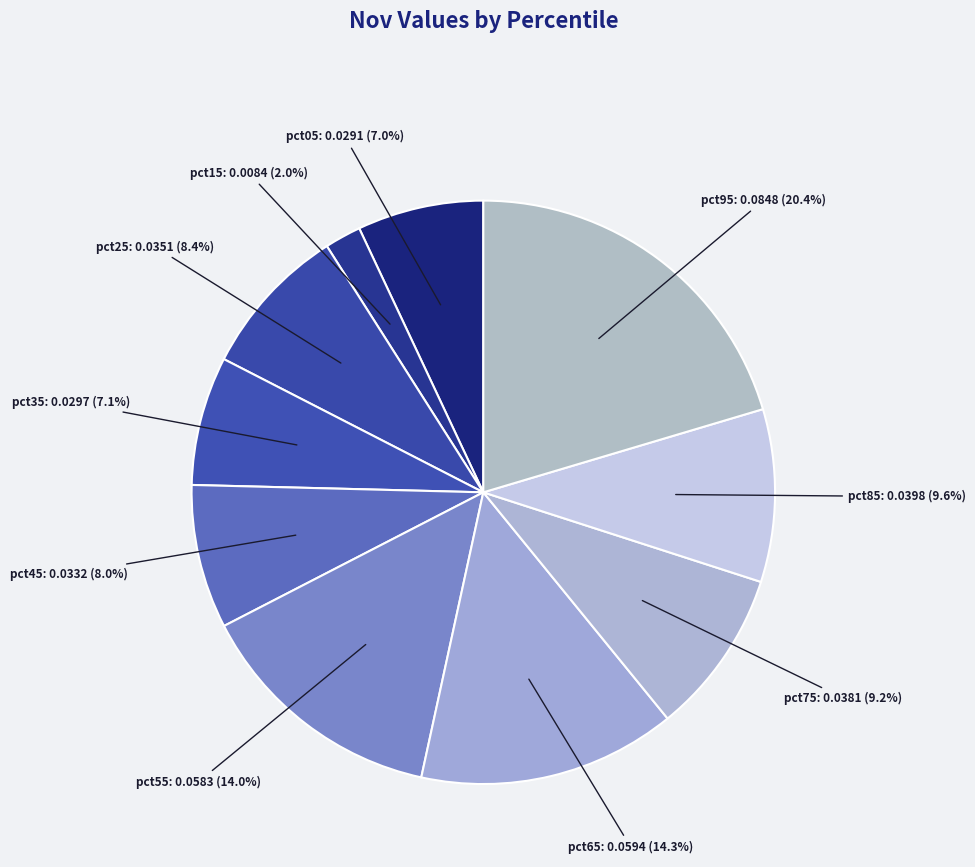

How many slices are in this pie chart?

10